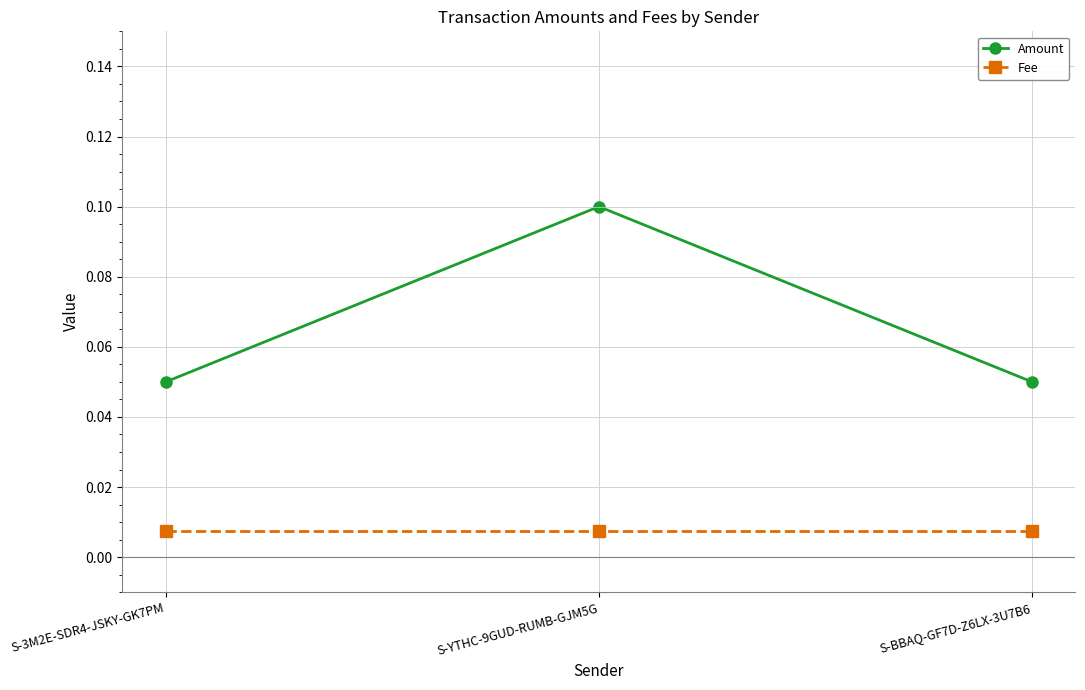

Is the value of Amount at S-YTHC-9GUD-RUMB-GJM5G greater than the value of Fee at S-BBAQ-GF7D-Z6LX-3U7B6?

Yes